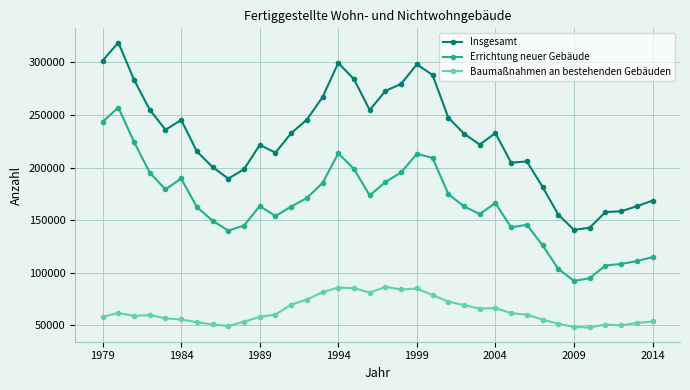

What is the greatest value displayed?

318773